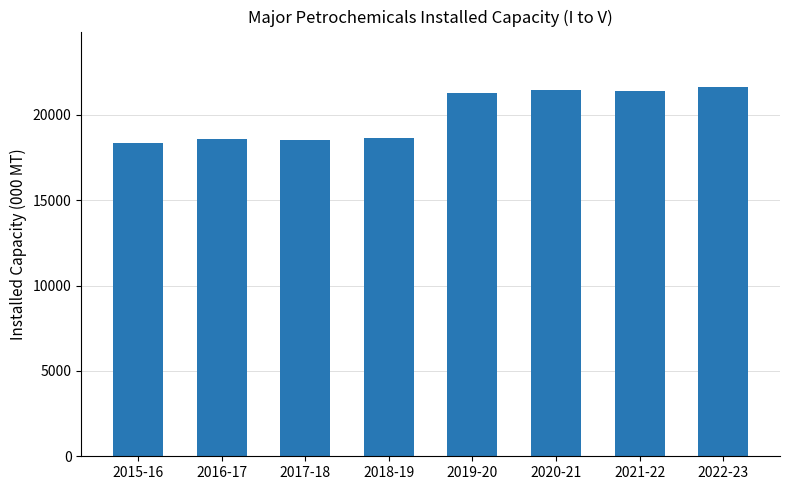

What is the ratio of the value at 2016-17 to the value at 2019-20?

0.9